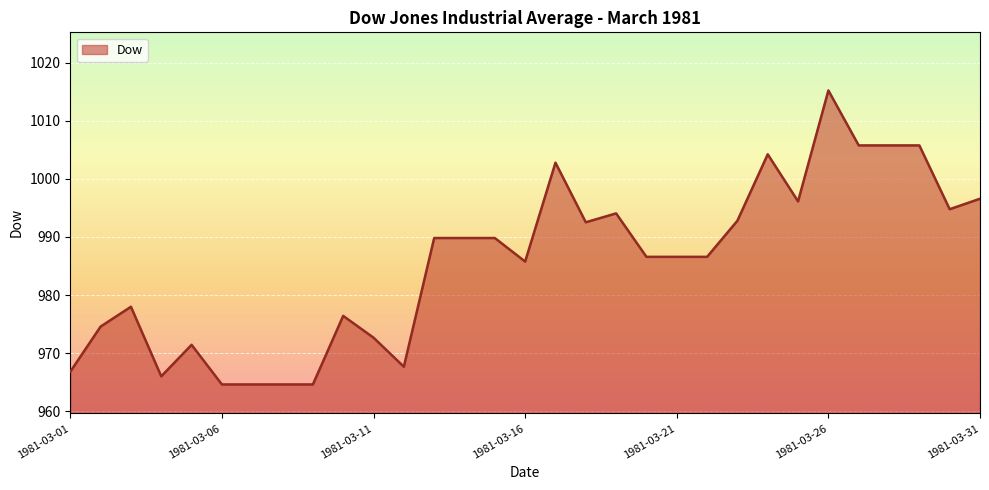

What is the difference between the maximum and minimum values?

50.6